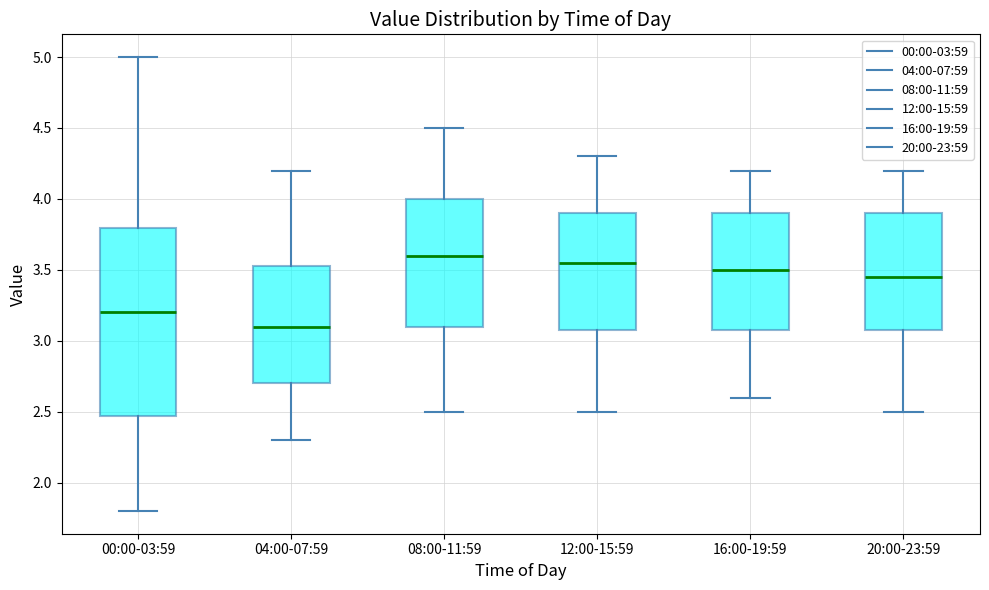

Reading left to right, read every box against the y-axis: the position of its median line, the range the box covers, and the ends of its whiskers. The values are not printed on the chart, so give them approximately, as read against the axis.

00:00-03:59: median 3.20, box 2.45 to 3.80, whiskers 1.80 to 5.00
04:00-07:59: median 3.10, box 2.70 to 3.55, whiskers 2.30 to 4.20
08:00-11:59: median 3.60, box 3.10 to 4.00, whiskers 2.50 to 4.50
12:00-15:59: median 3.55, box 3.10 to 3.90, whiskers 2.50 to 4.30
16:00-19:59: median 3.50, box 3.10 to 3.90, whiskers 2.60 to 4.20
20:00-23:59: median 3.45, box 3.10 to 3.90, whiskers 2.50 to 4.20